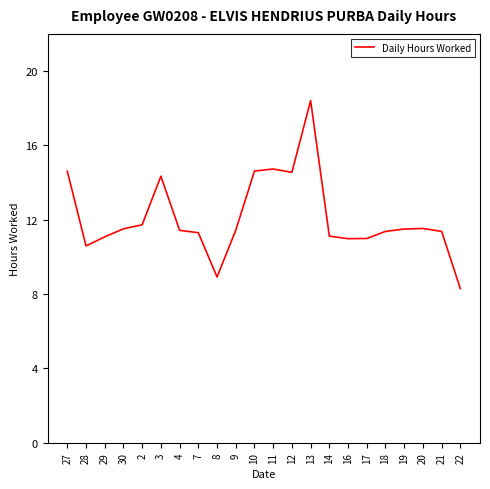

Count the number of categories in the chart.

22